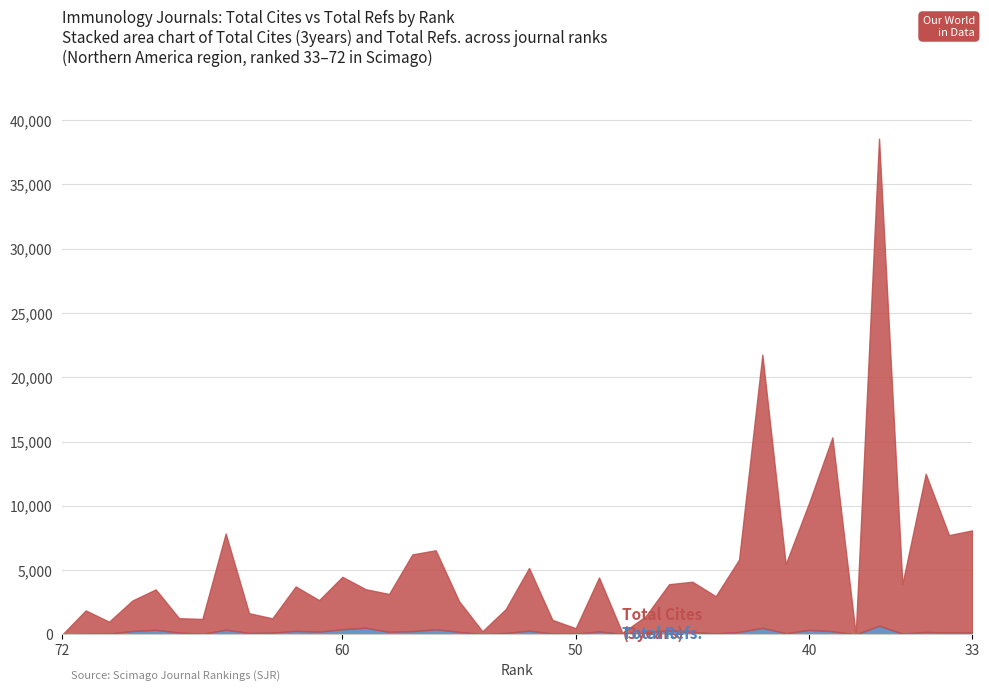

Which category has the lowest value in the Total Refs. series?

38